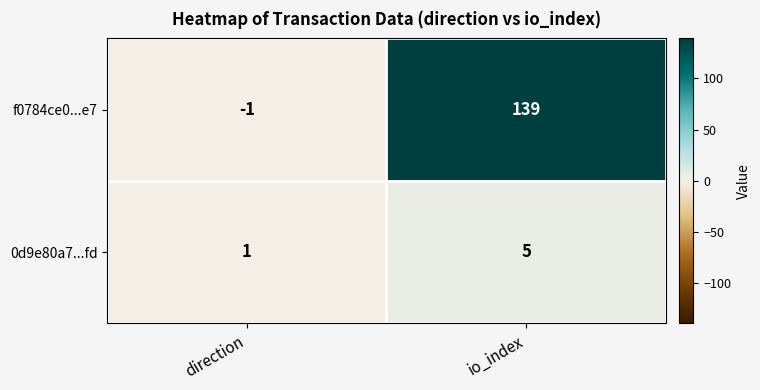

Reading left to right, transcribe all the data shown in this chart.

f0784ce0...e7: direction=-1	io_index=139
0d9e80a7...fd: direction=1	io_index=5